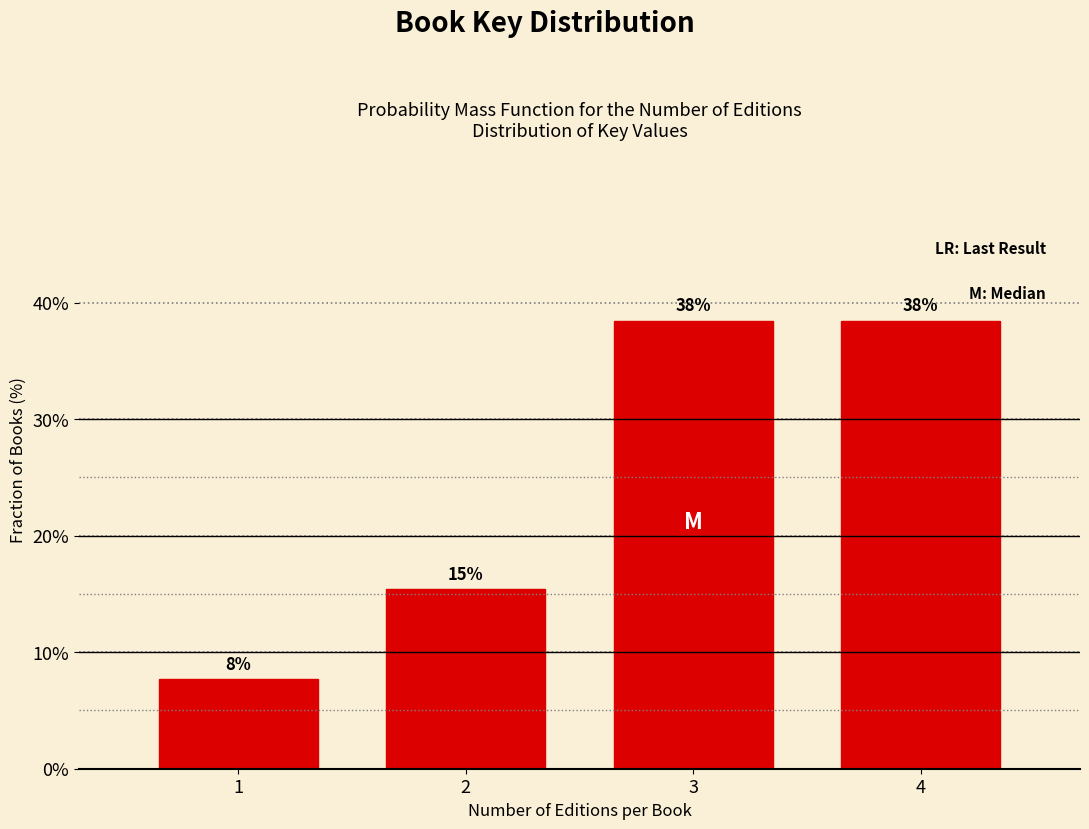

Are the bars horizontal?

No